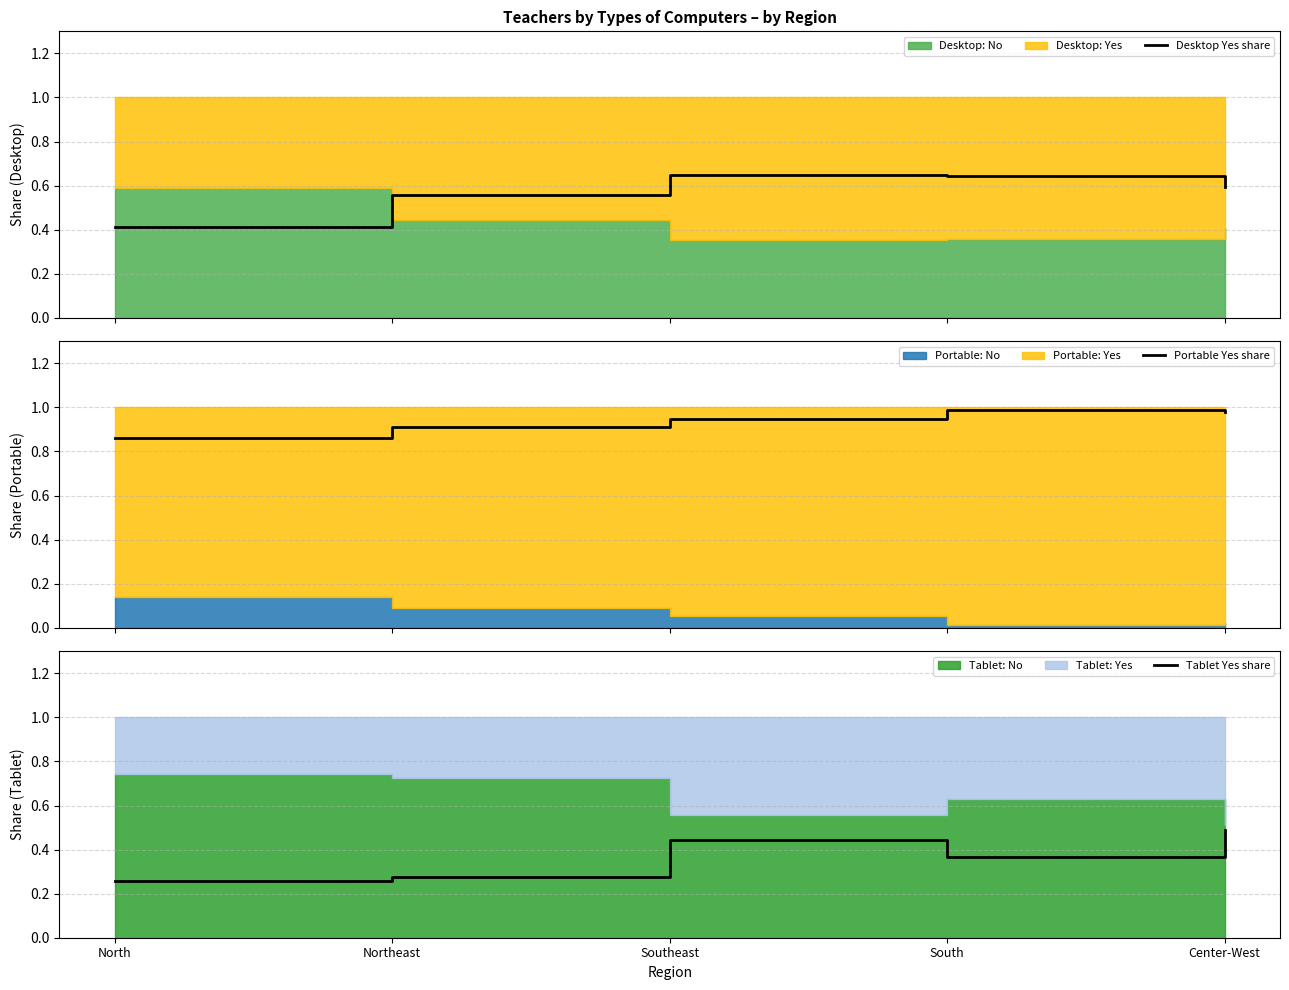

The value of Portable Yes share at South is 1.0. True or false?

True